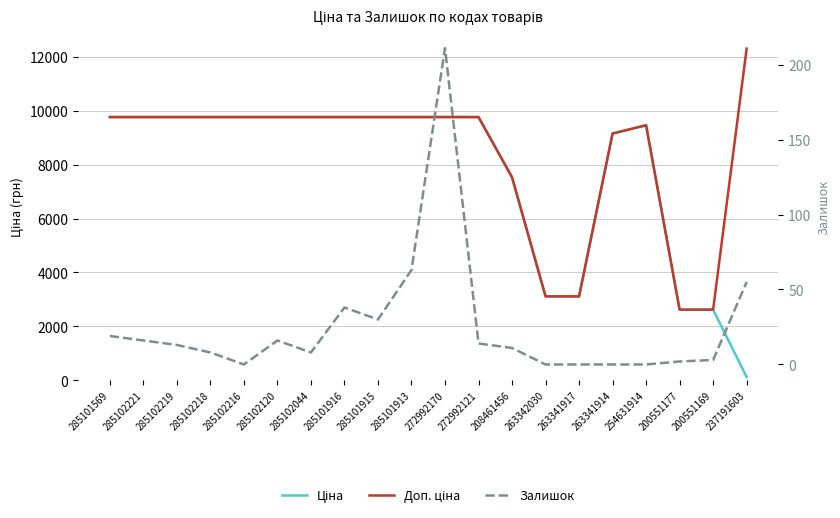

What is the label of the 16th point from the right?

285102216